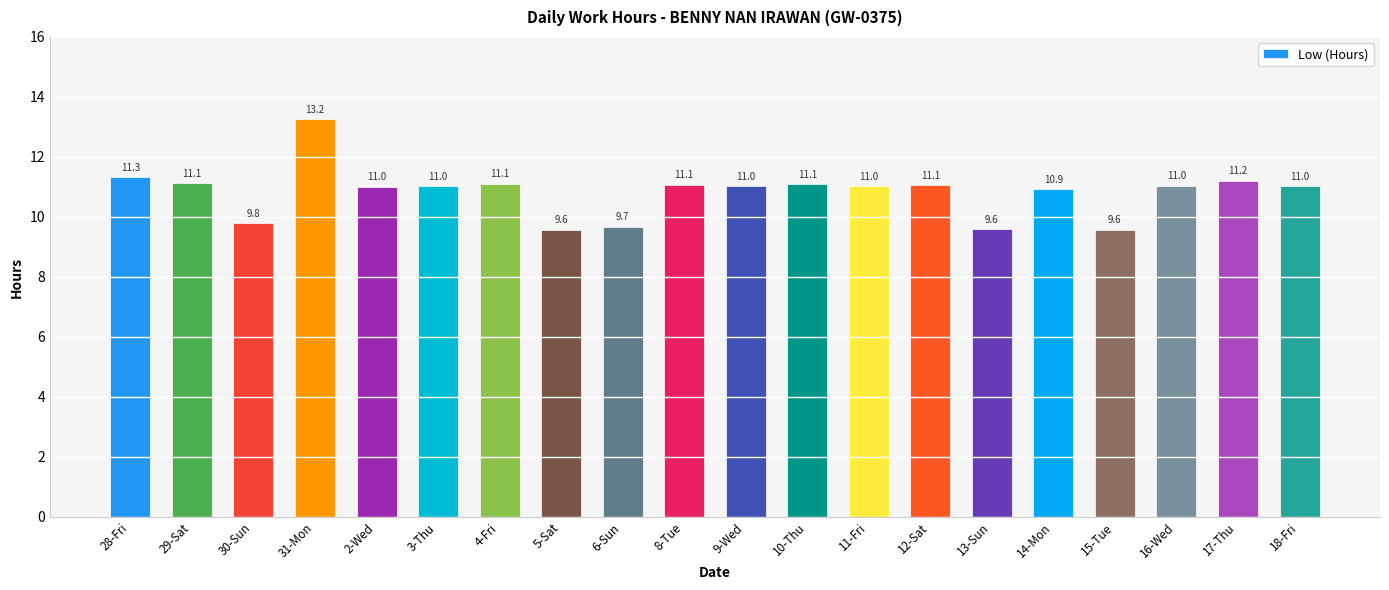

What position from the right is 14-Mon?

5